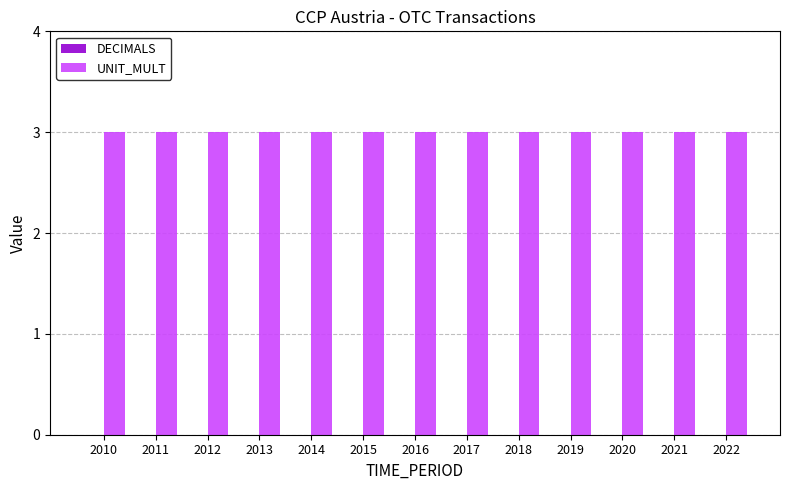

What is the spread (max minus min) of values at 2015?

3